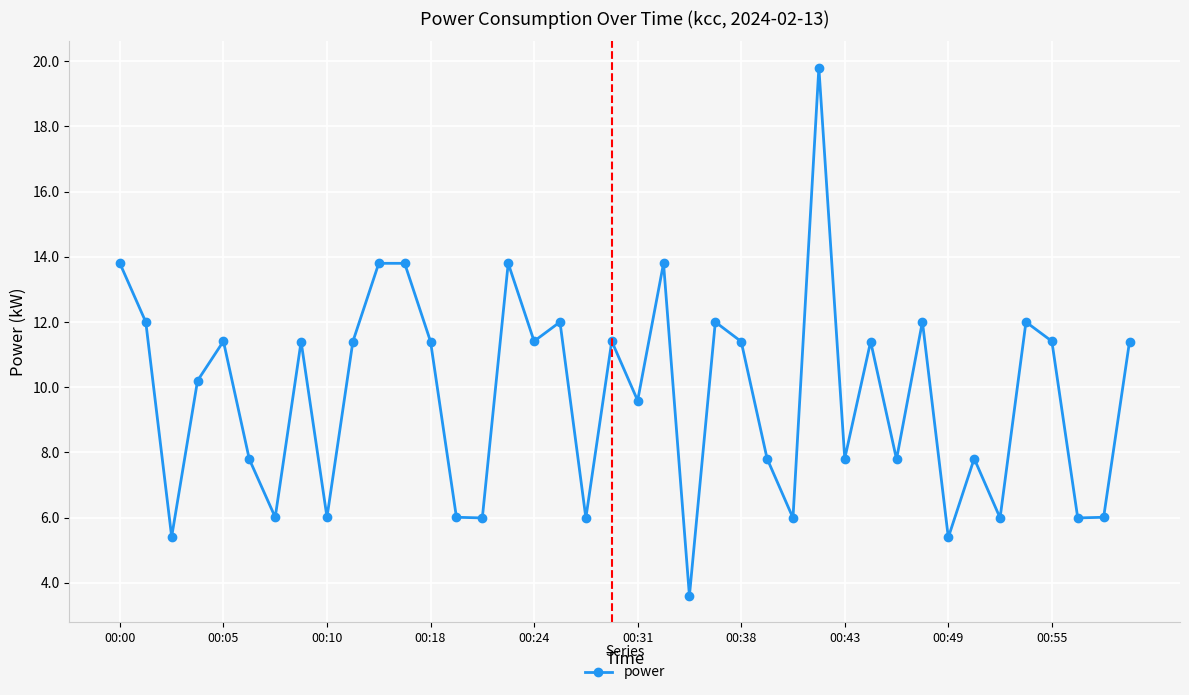

Does the chart display data point markers on the line(s)?

Yes